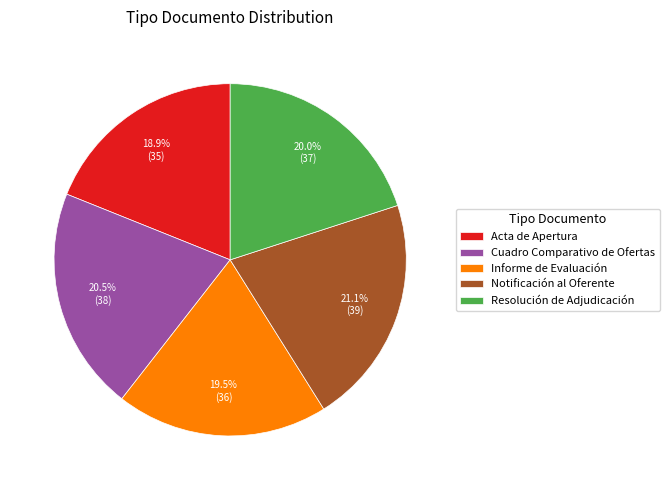

The Acta de Apertura slice represents 26% of the pie. True or false?

False